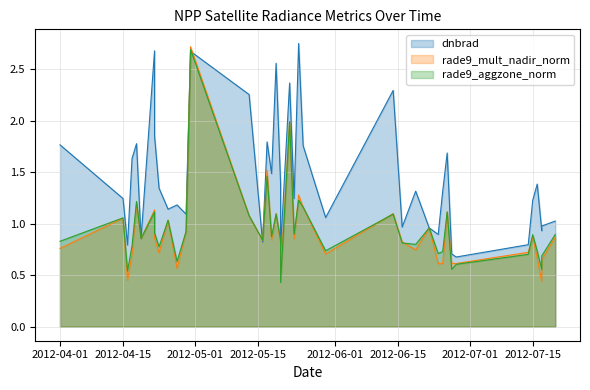

How many lines are shown in the chart?

3